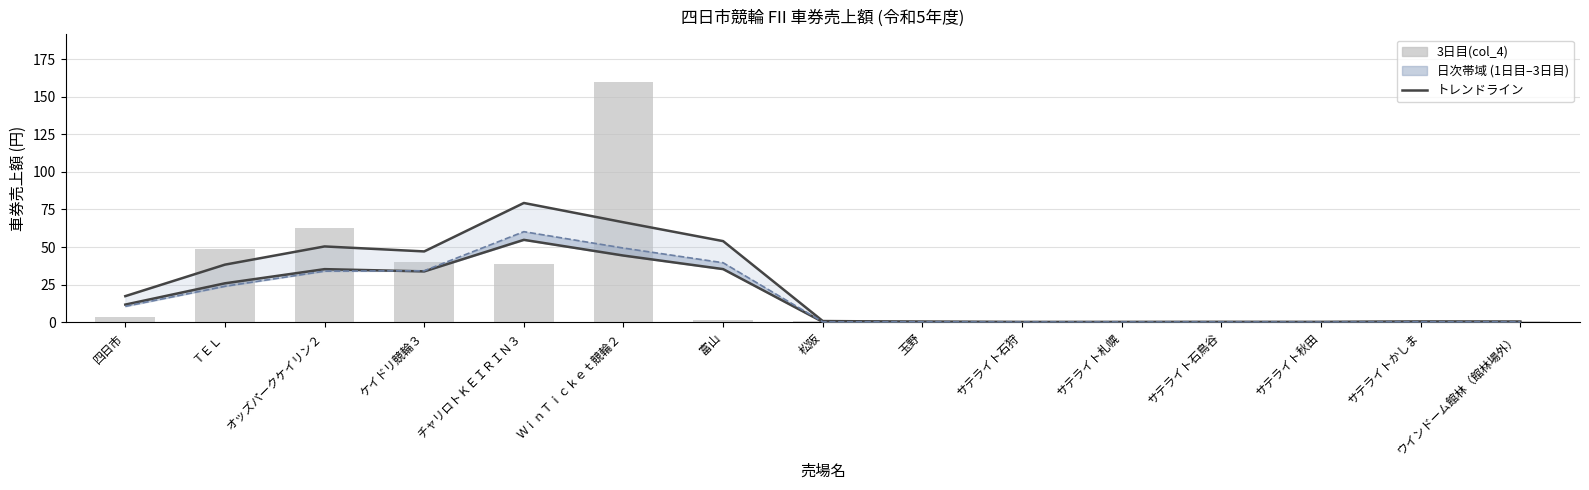

Which category has the lowest value in the 1日目 trend series?

サテライト札幌